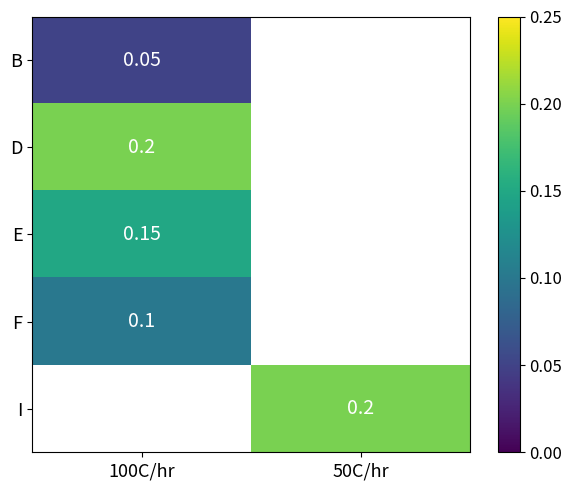

At 100C/hr, list the series in order from largest to smallest.

D, E, F, I, B